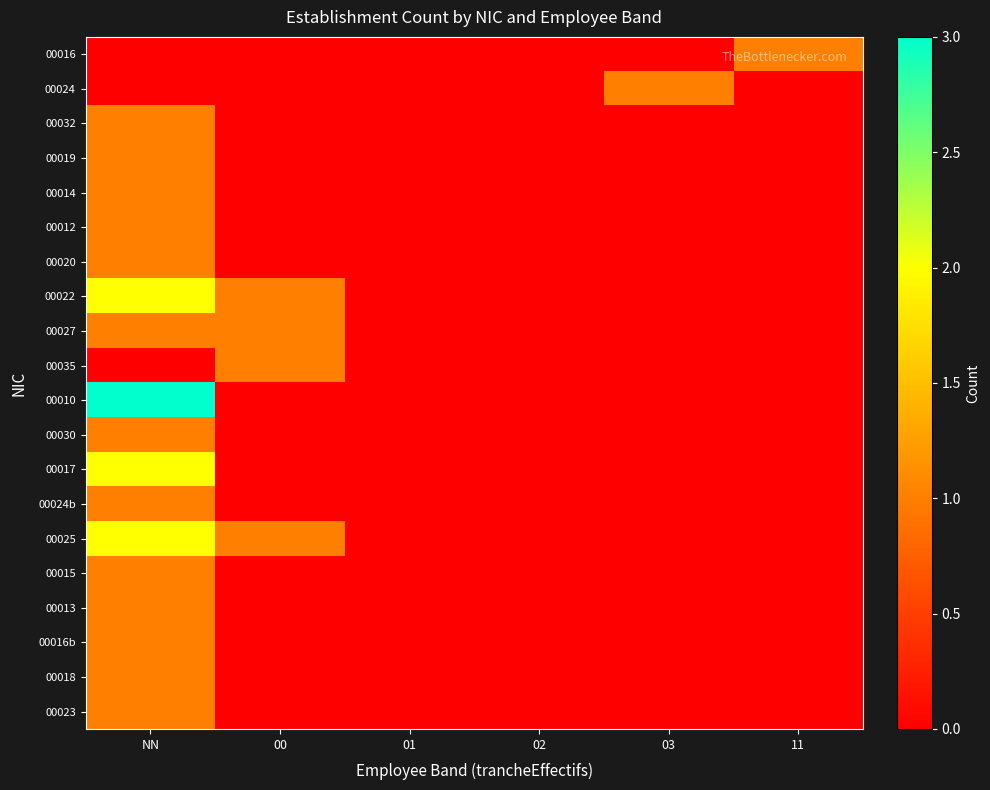

List the series in order of their peak value, highest first.

00010, 00022, 00017, 00025, 00016, 00024, 00032, 00019, 00014, 00012, 00020, 00027, 00035, 00030, 00024b, 00015, 00013, 00016b, 00018, 00023